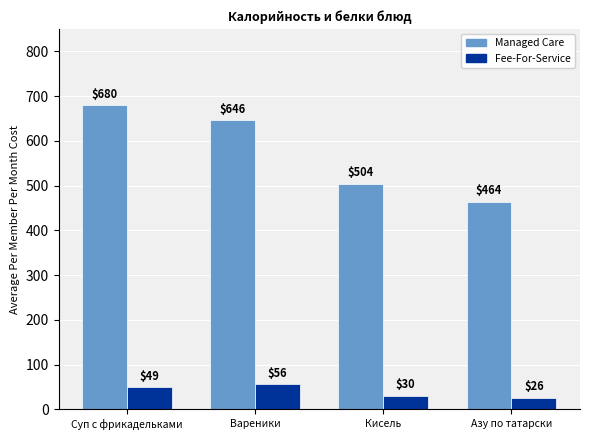

What is the greatest value displayed?

680